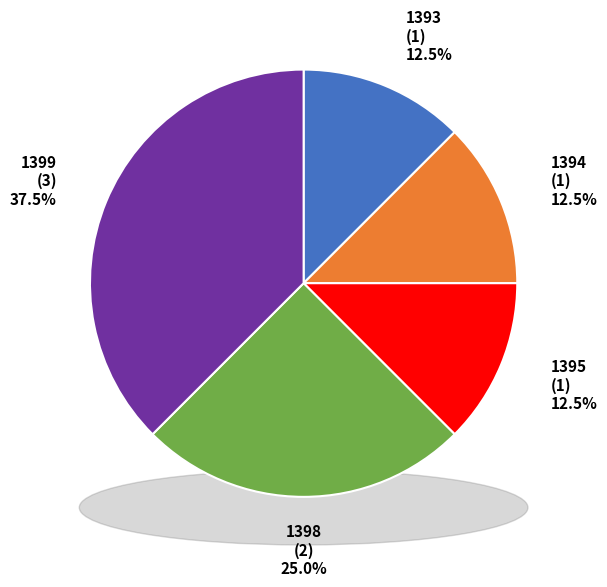

How many slices are in this pie chart?

5